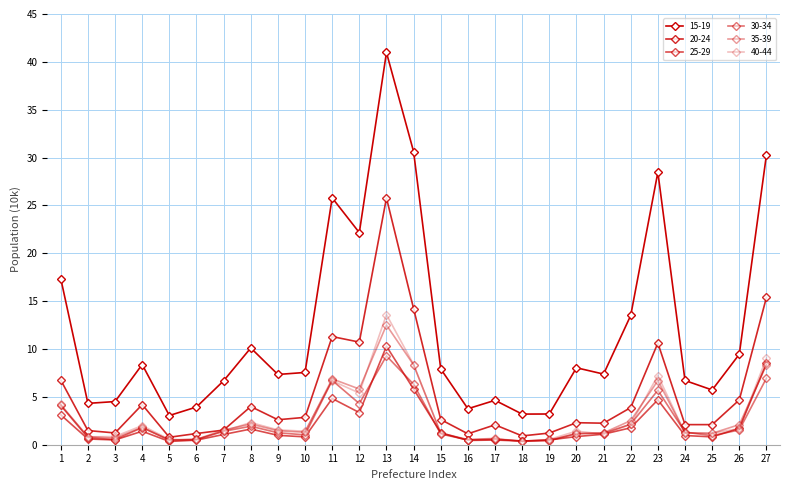

Is this an area chart (filled region under the line)?

No